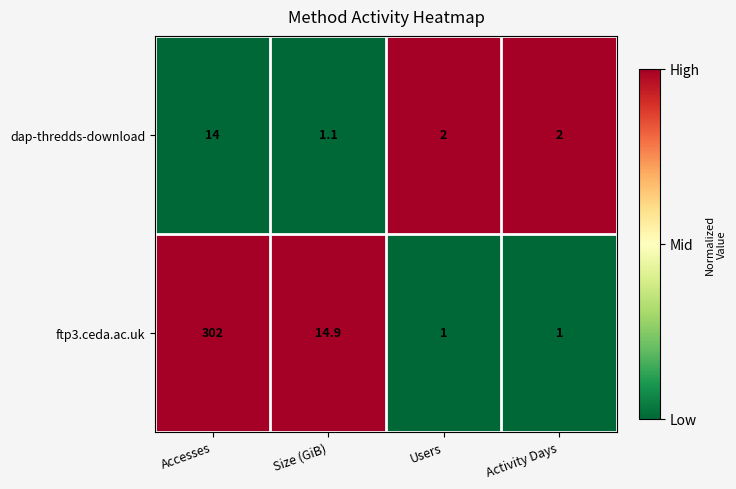

What is the spread (max minus min) of values at Size (GiB)?

13.8